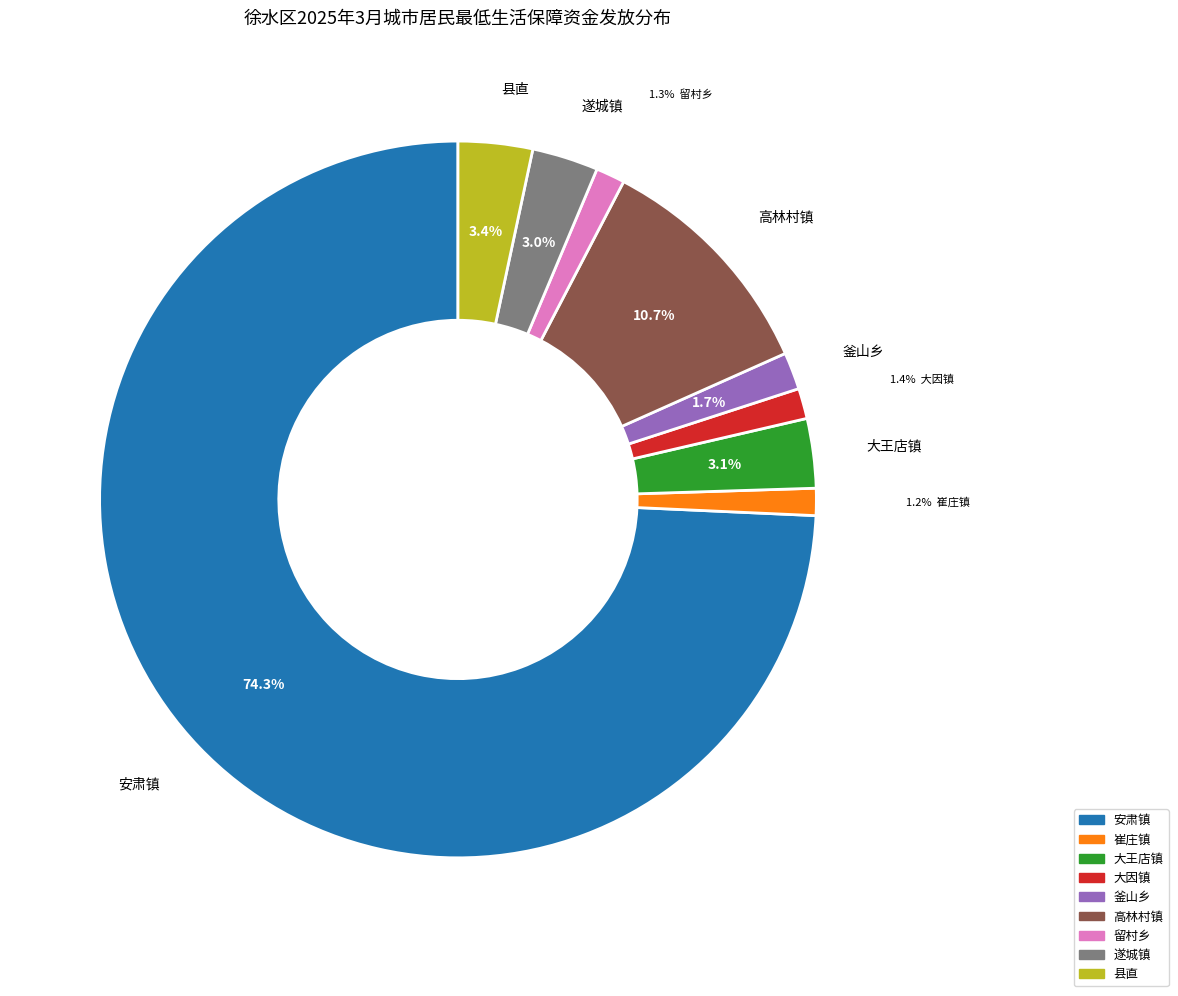

Between 遂城镇 and 安肃镇, which is larger?

安肃镇